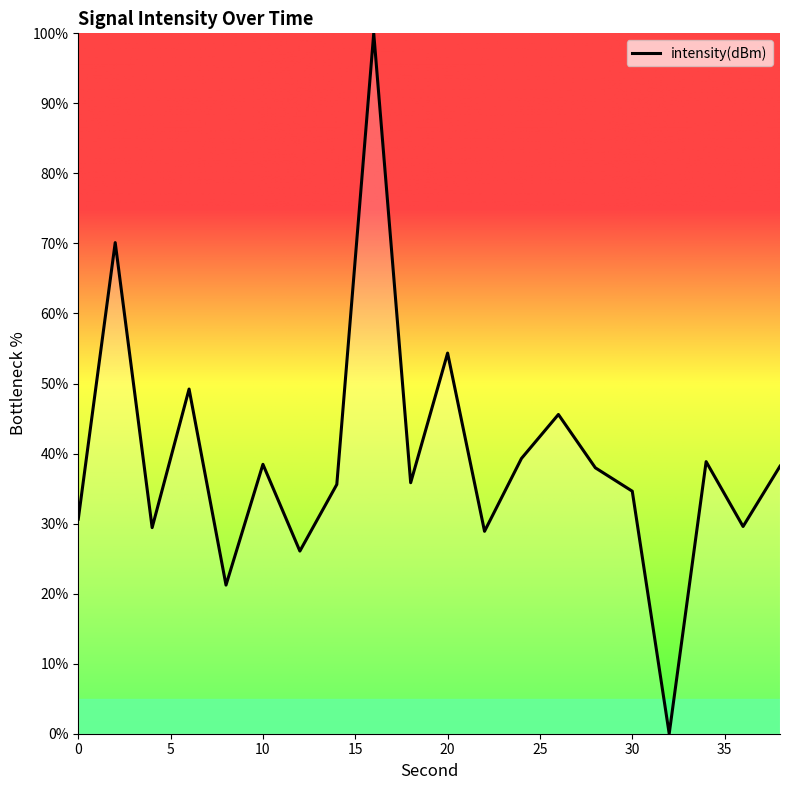

What is the difference between the maximum and minimum values?

100.0